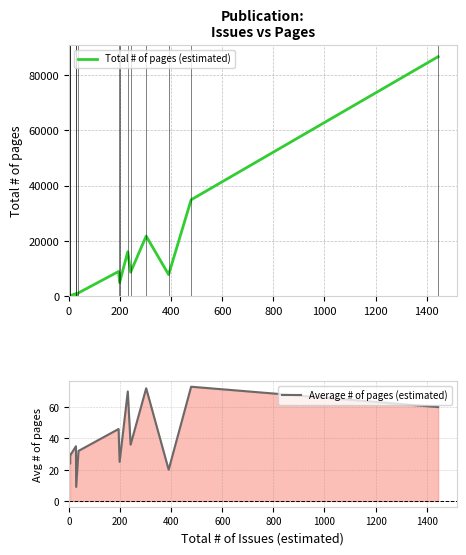

What is the difference between the second highest and minimum values in the Total # of pages (estimated) series?

34798